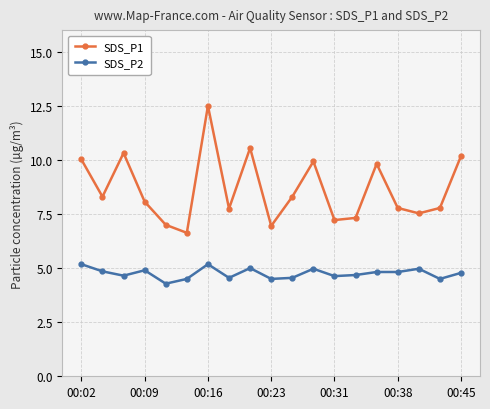

Which series has the largest total across all categories?

SDS_P1